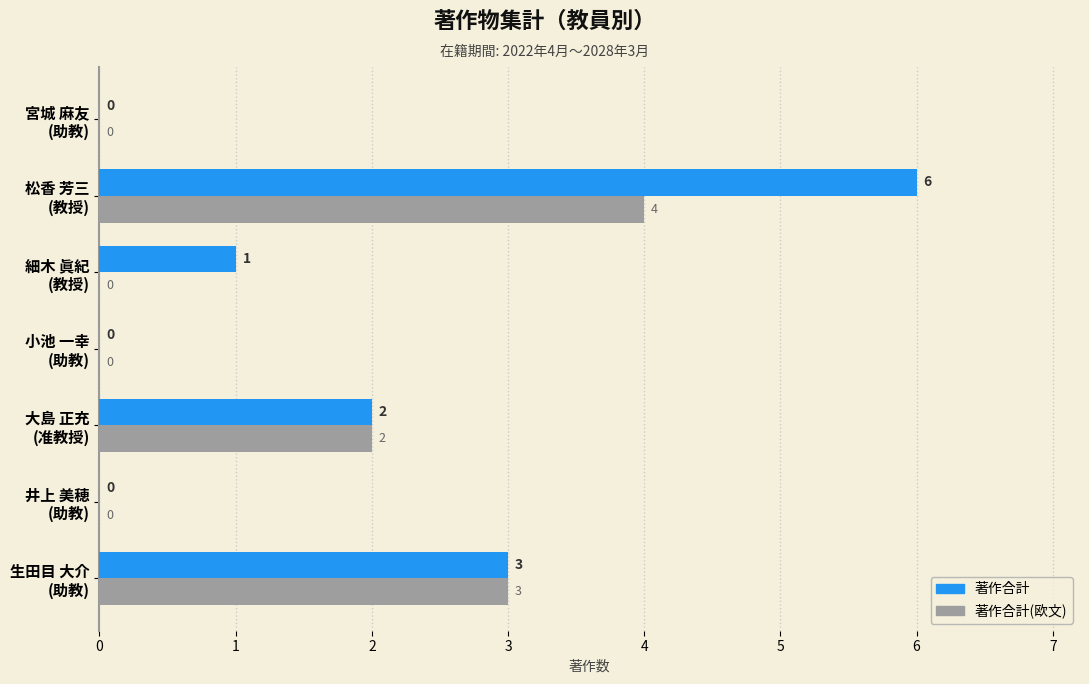

What is the maximum value for 著作合計?

6